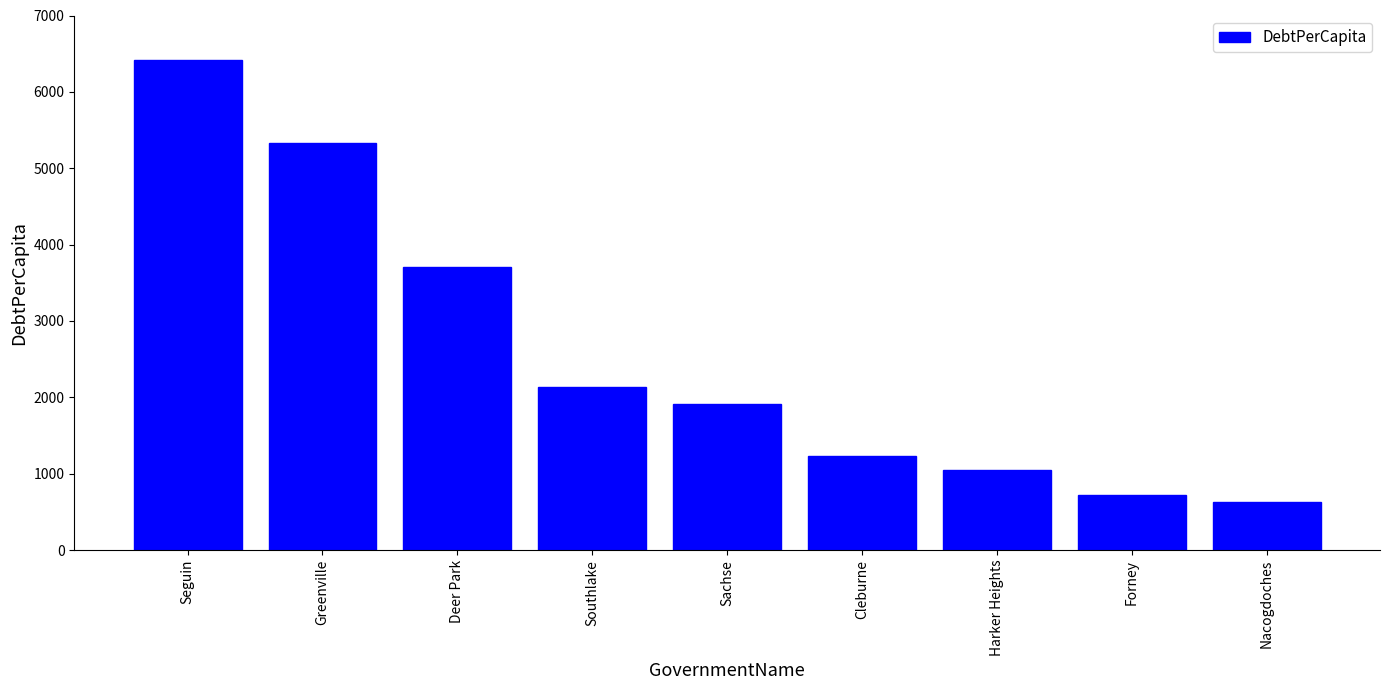

What is the average value?

2572.5